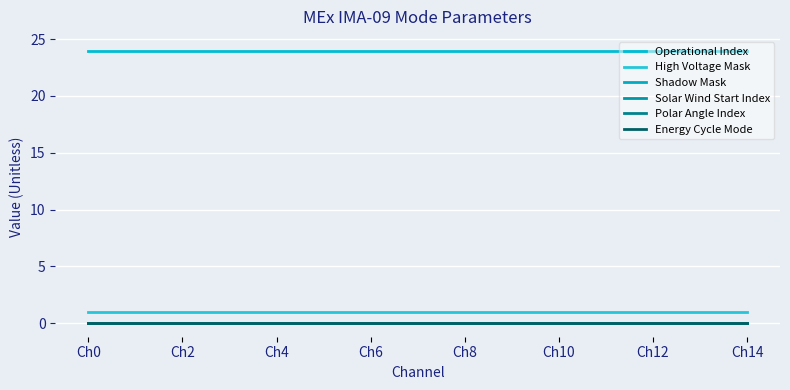

True or false: Energy Cycle Mode and Shadow Mask intersect in this chart.

False